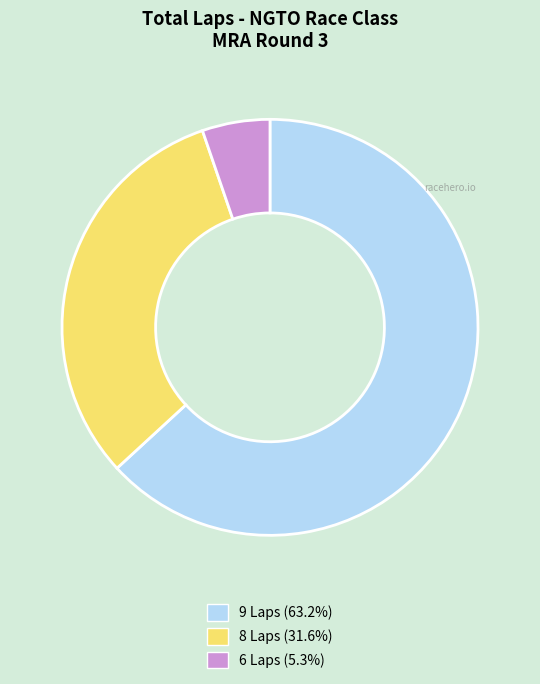

Is there a majority slice in this chart?

Yes